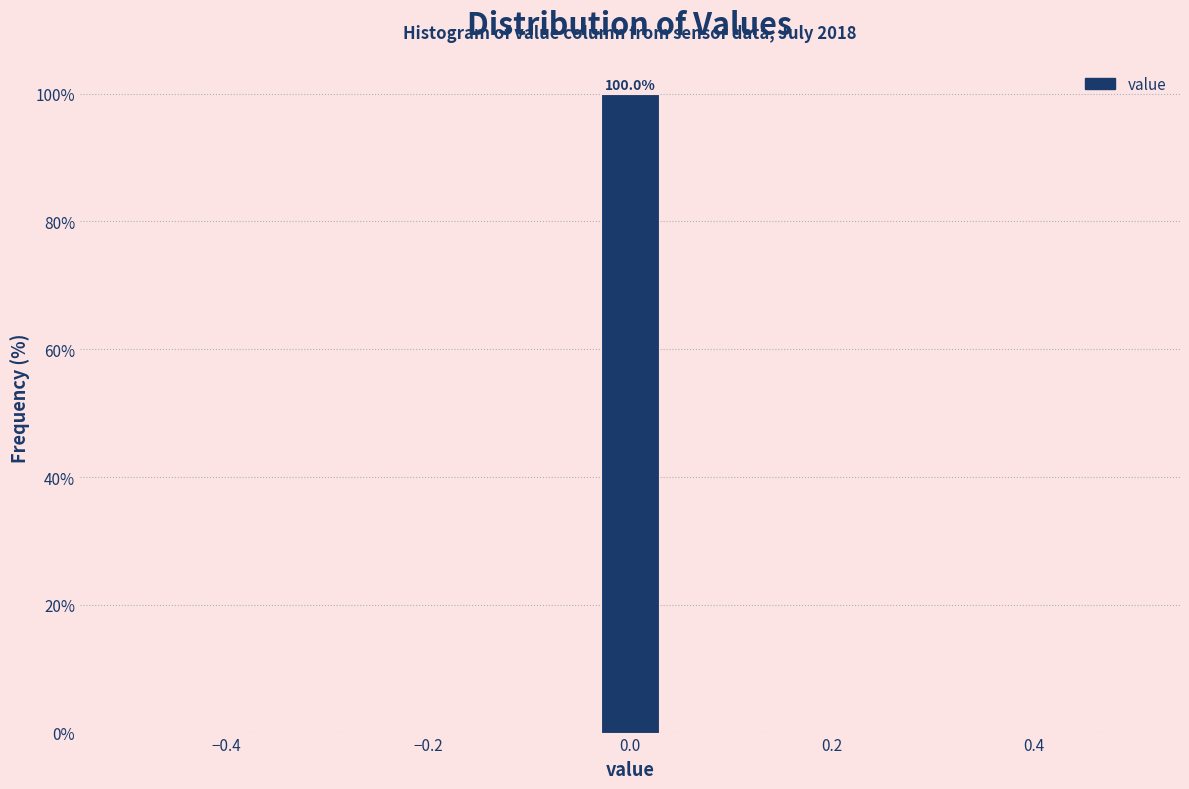

Read against the x-axis, roughly where is the centre of the tallest bar?

0.00